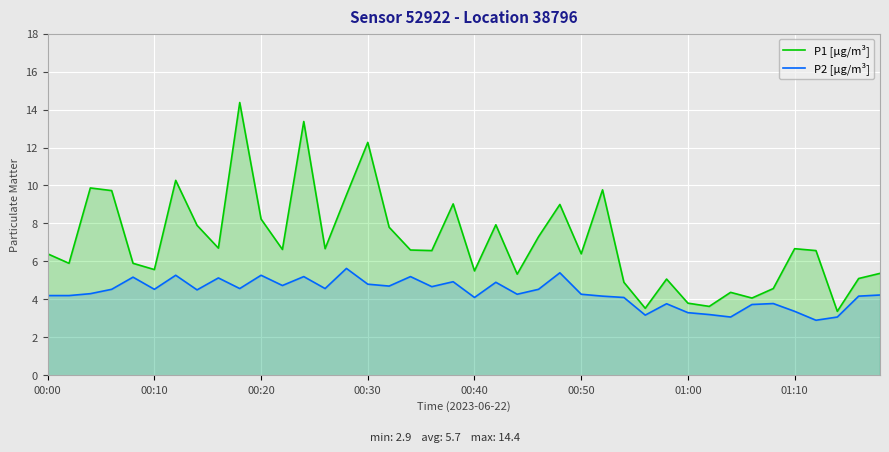

What is the average value of the P1 [µg/m³] series?

7.0